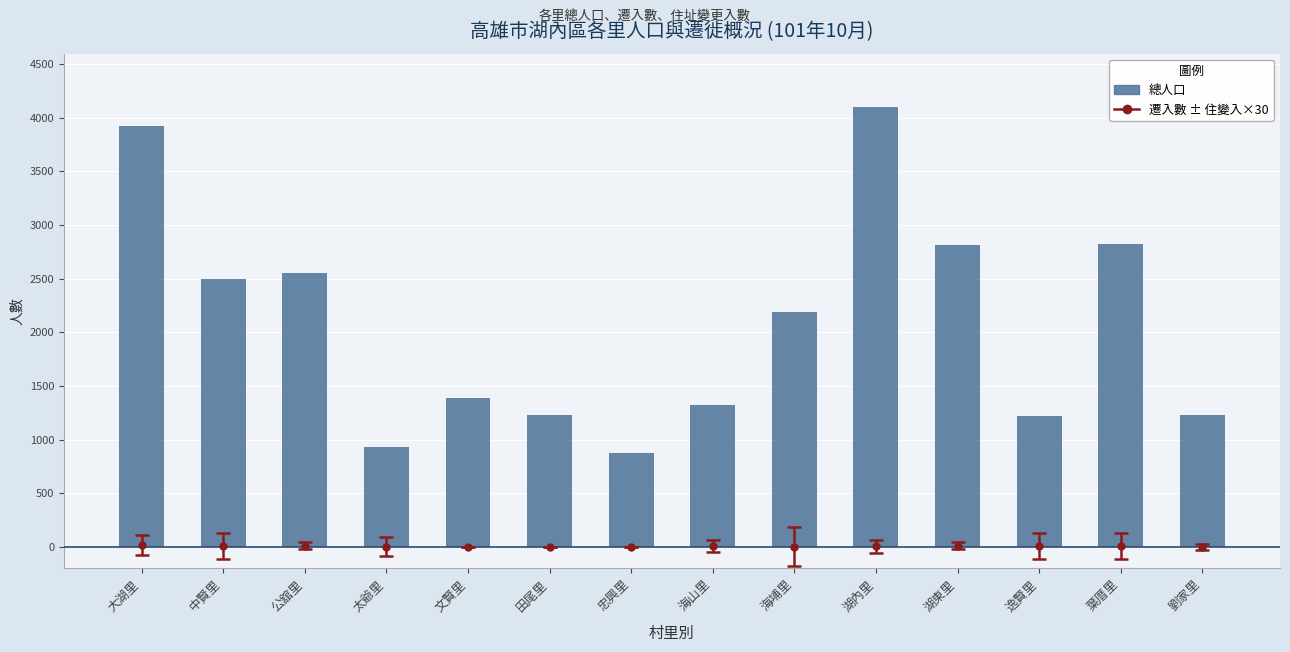

What is the label of the 12th bar from the right?

公舘里